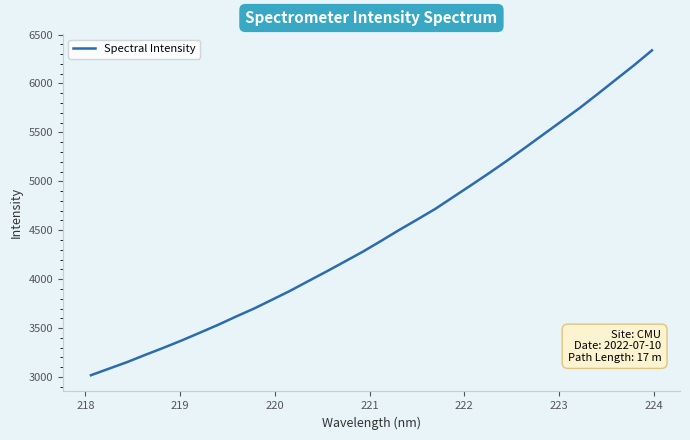

What is the smallest value displayed?

3018.5